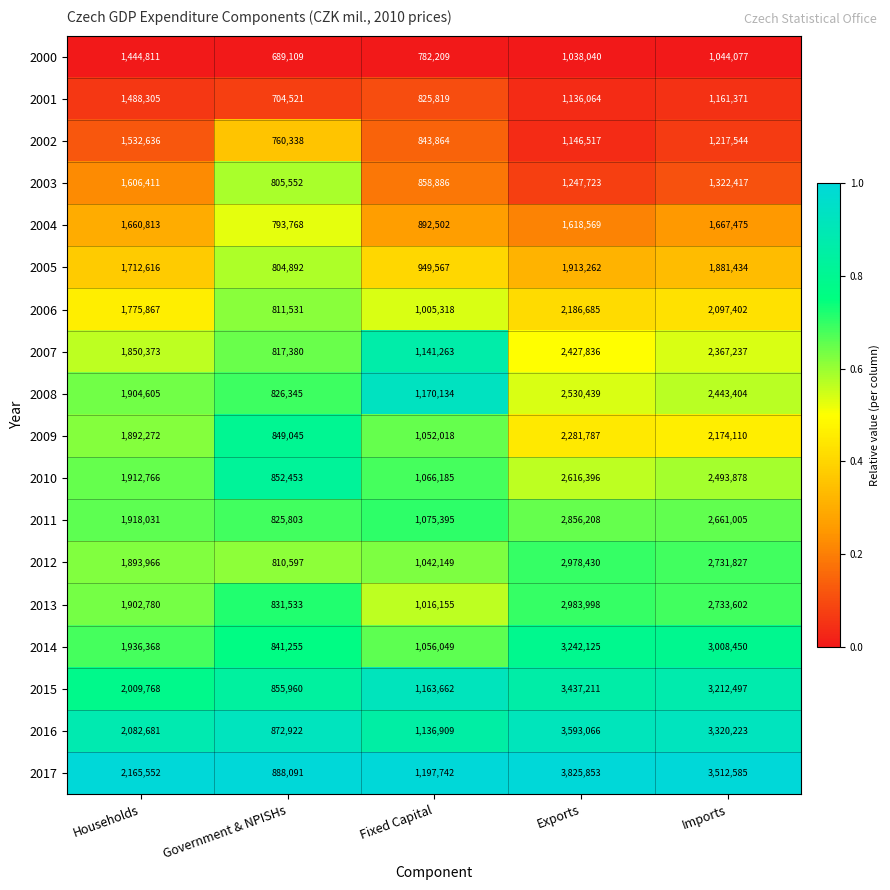

Count the number of categories in the chart.

5